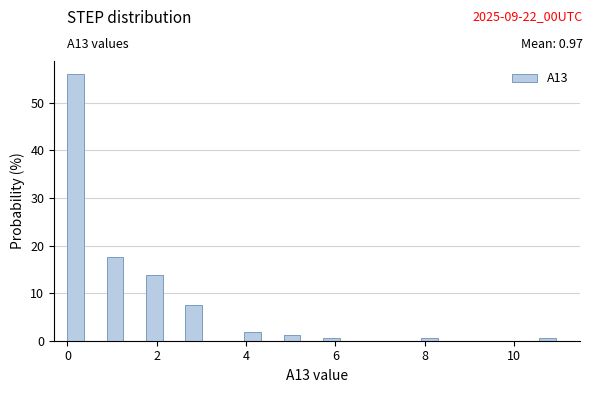

Read against the x-axis, roughly where is the centre of the tallest bar?

0.2